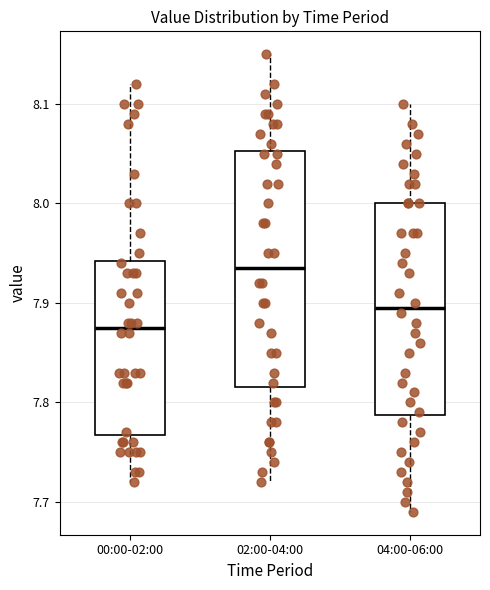

Reading left to right, read every box against the y-axis: the position of its median line, the range the box covers, and the ends of its whiskers. The values are not printed on the chart, so give them approximately, as read against the axis.

00:00-02:00: median 7.88, box 7.77 to 7.94, whiskers 7.72 to 8.12
02:00-04:00: median 7.94, box 7.82 to 8.05, whiskers 7.72 to 8.15
04:00-06:00: median 7.90, box 7.79 to 8.00, whiskers 7.69 to 8.10